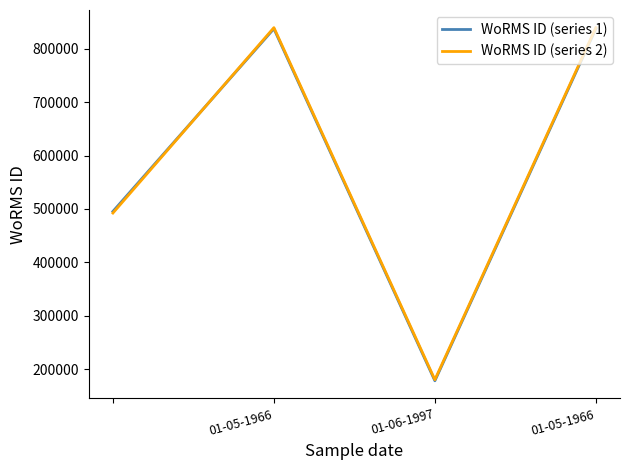

At how many categories does at least one series exceed 429786?

3